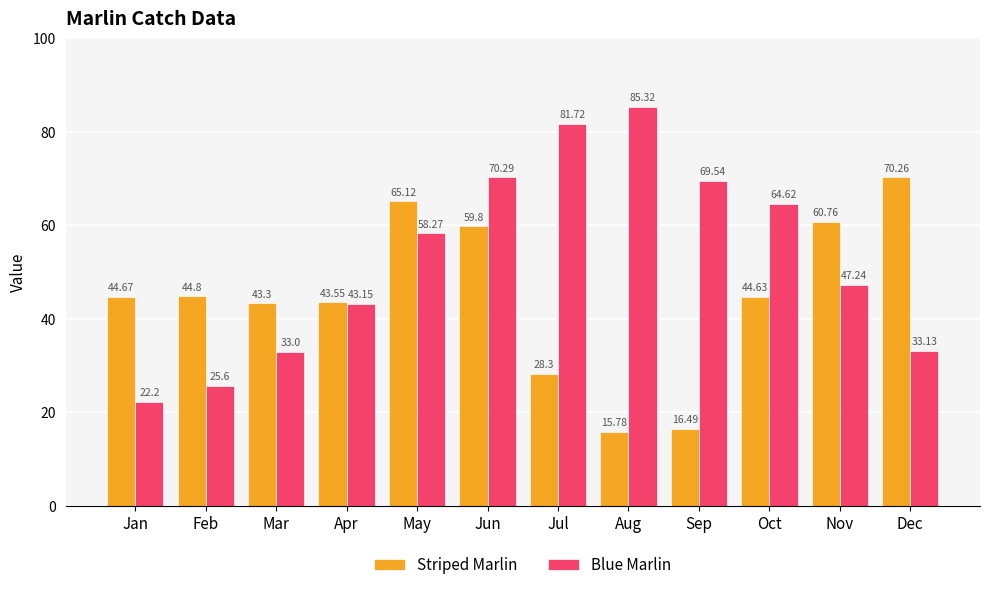

What is the total value across all series at Feb?

70.4